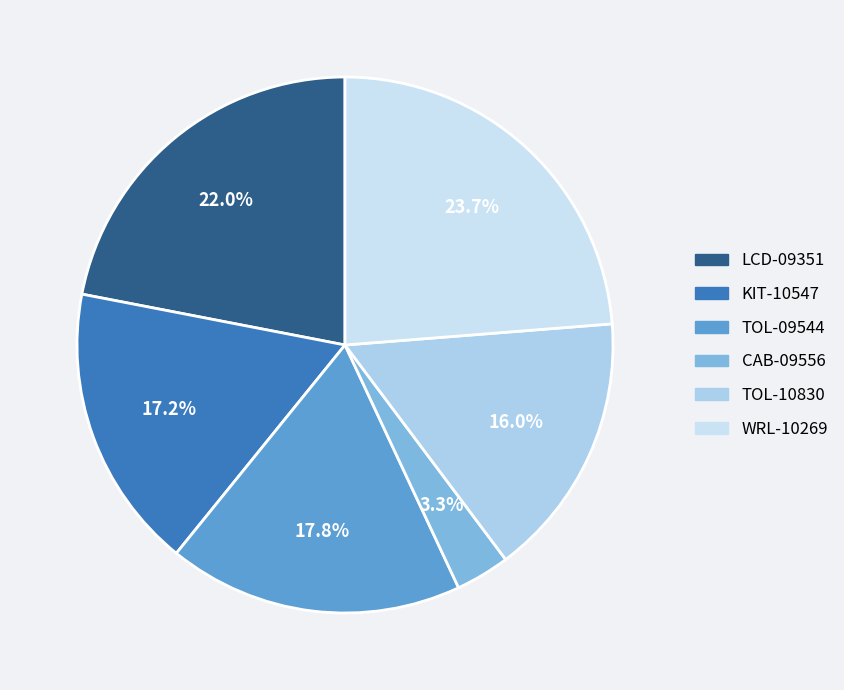

Combined, what portion of the pie is TOL-09544 and TOL-10830?

33.8%